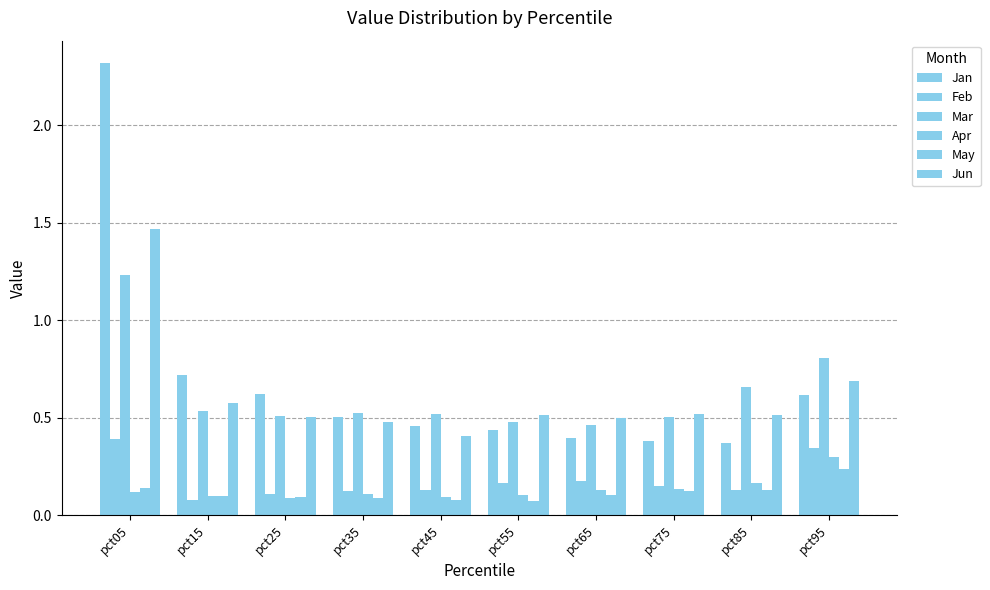

What value does the May series have at pct75?

0.1